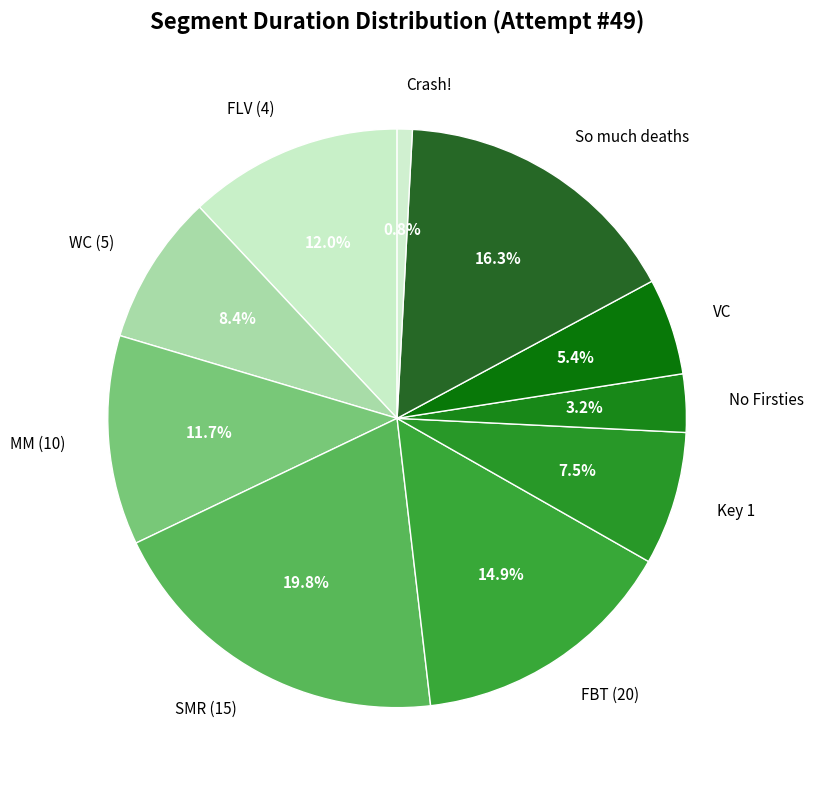

Which category has the biggest portion of the pie?

SMR (15)